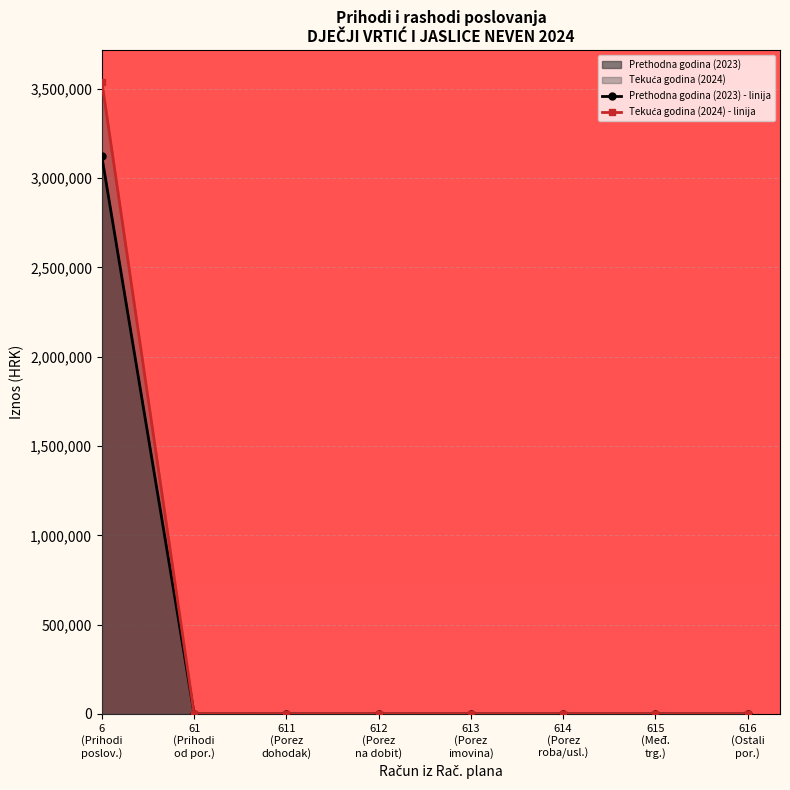

How many data points does each series have?

8